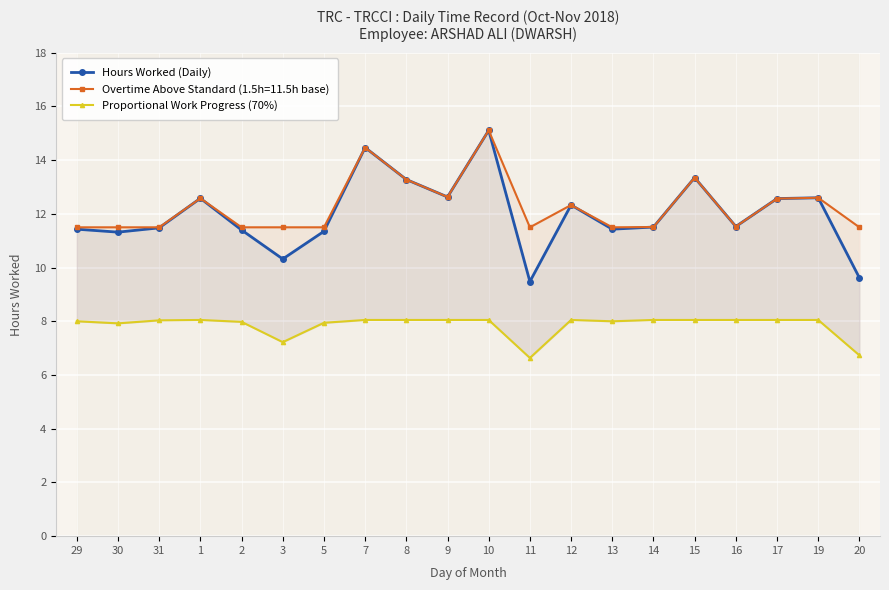

What is the value of the Hours Worked (Daily) point at the 8th from the left?

14.5